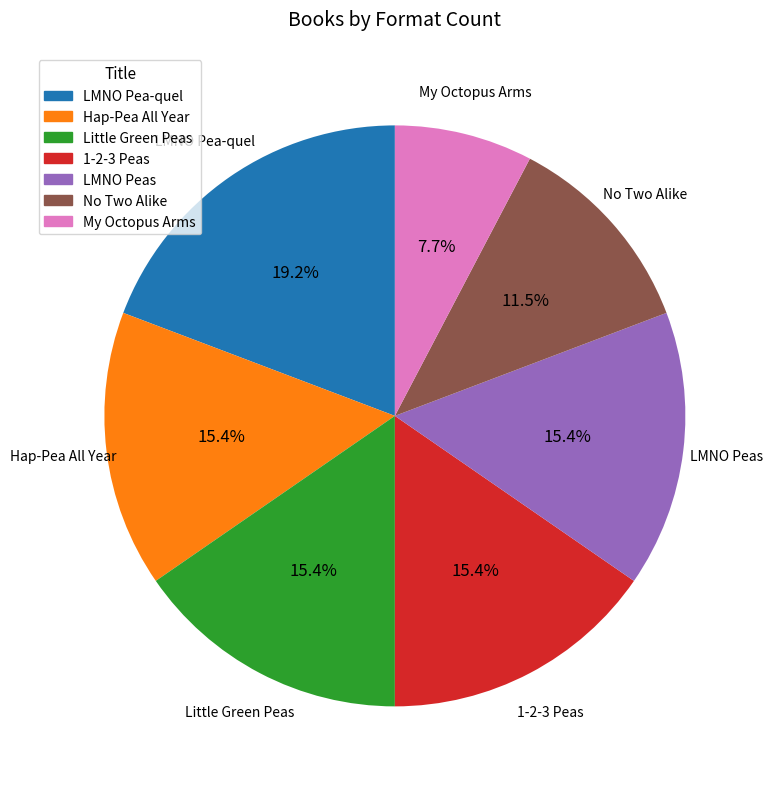

What is the largest slice in the pie chart?

LMNO Pea-quel